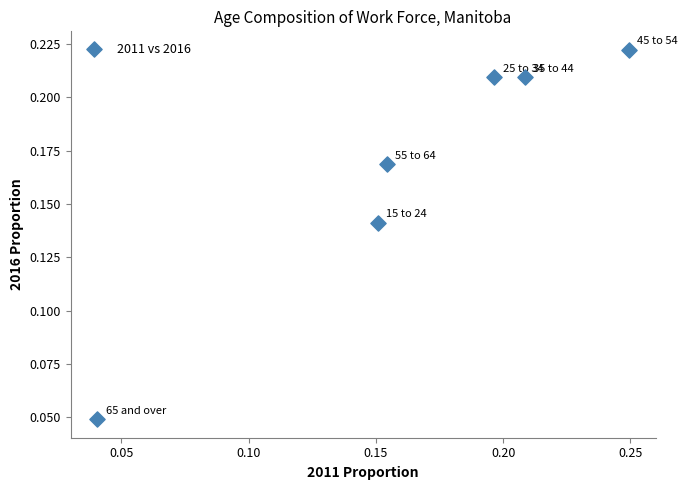

Count the number of points in this scatter plot.

6